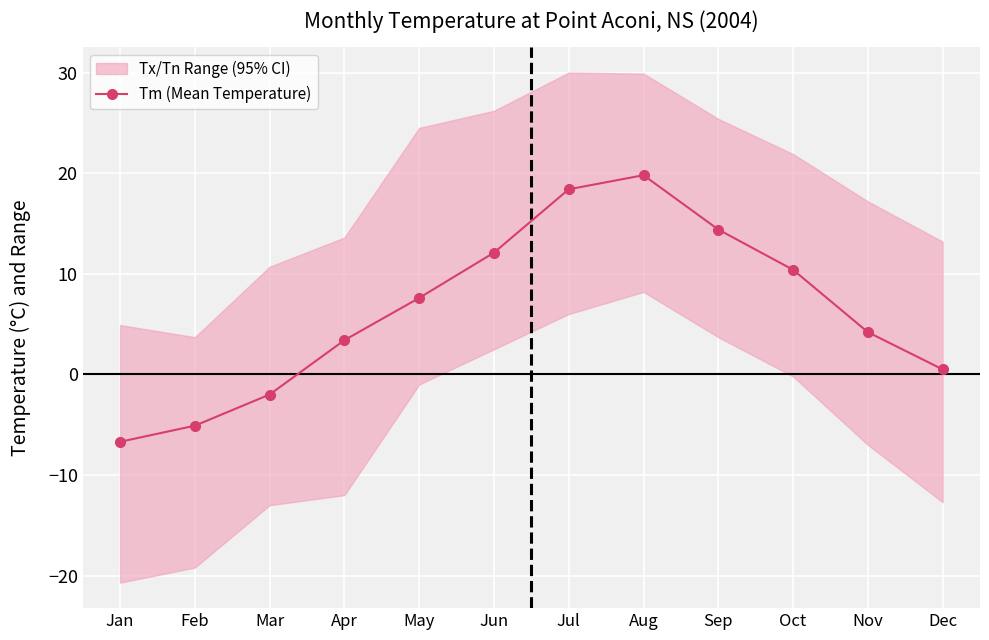

How many negative values are there?

3